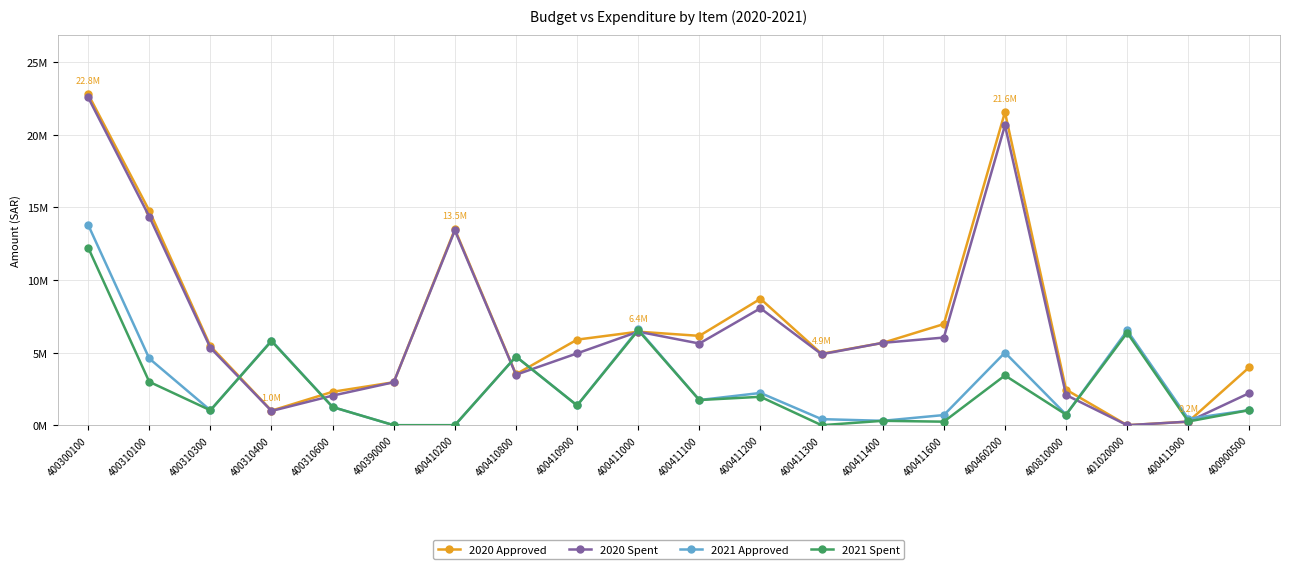

What are all the series names shown in the legend?

2020 Approved, 2020 Spent, 2021 Approved, 2021 Spent